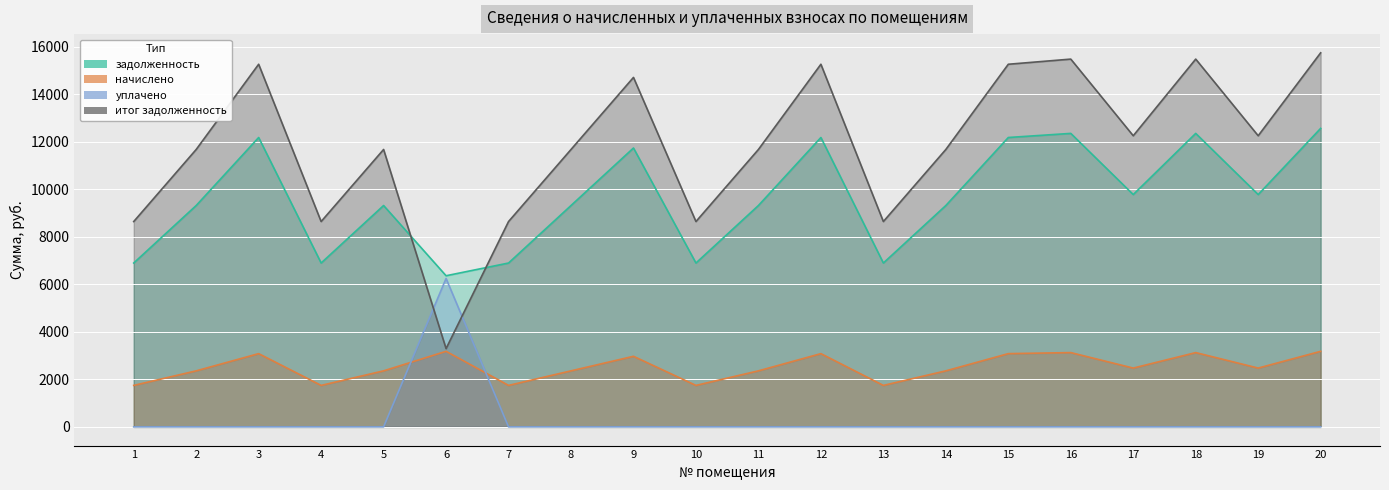

True or false: задолженность and итог задолженность intersect in this chart.

True